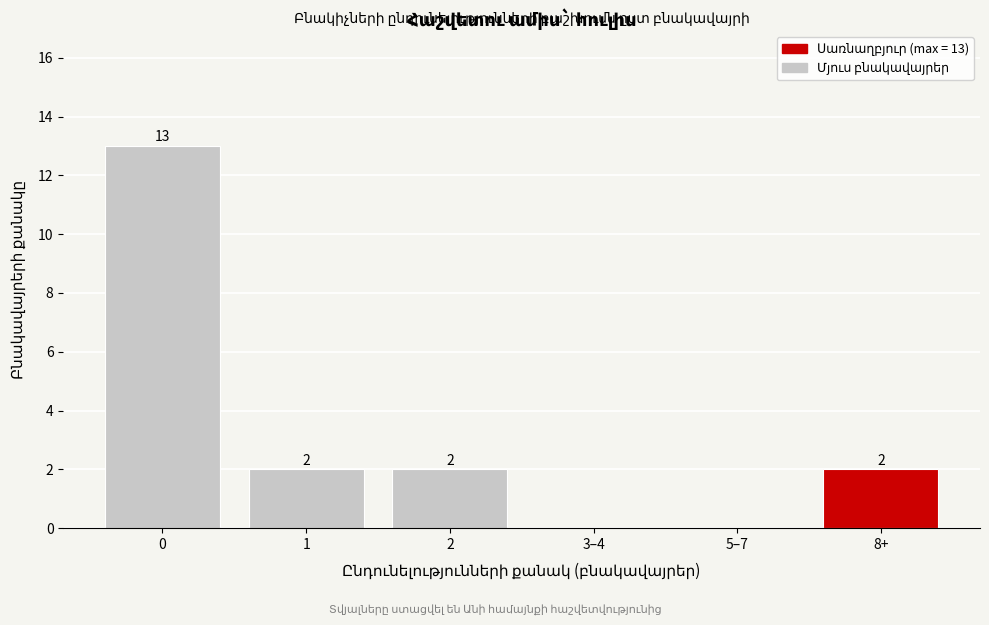

Reading left to right, extract all data points from this chart.

0=13	1=2	2=2	3–4=0	5–7=0	8+=2